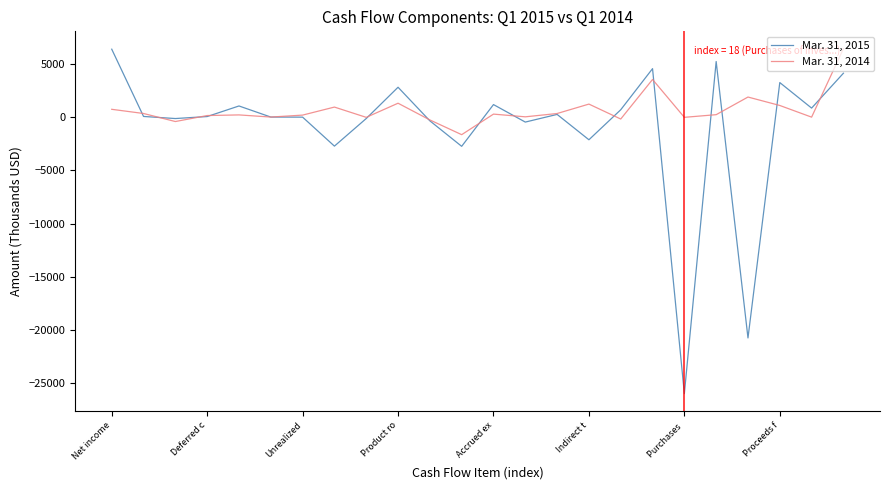

What is the maximum value shown in the chart?

6466